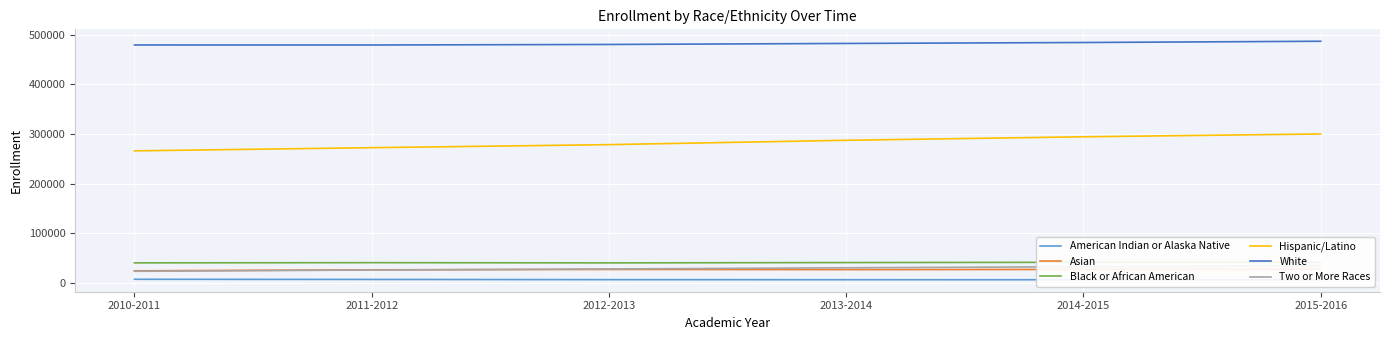

List the labels in order of Two or More Races value, largest first.

2015-2016, 2014-2015, 2013-2014, 2012-2013, 2011-2012, 2010-2011